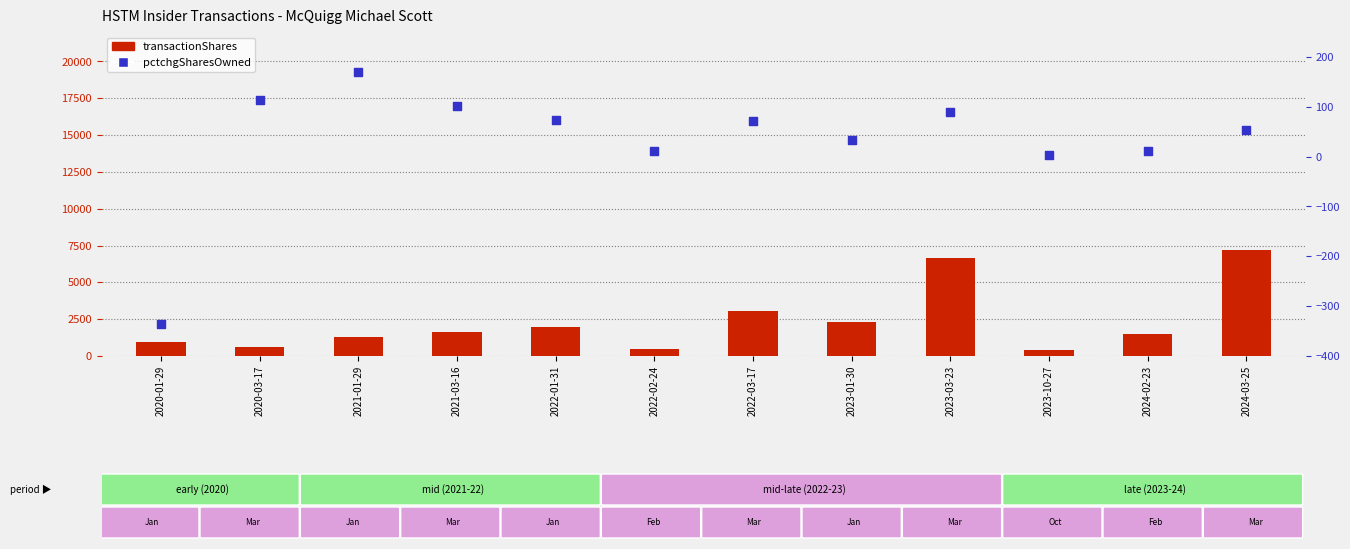

Which series has the largest Y range (max minus min)?

transactionShares